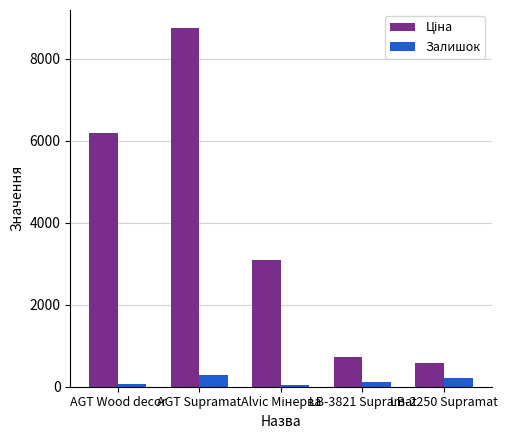

Count the number of categories in the chart.

5